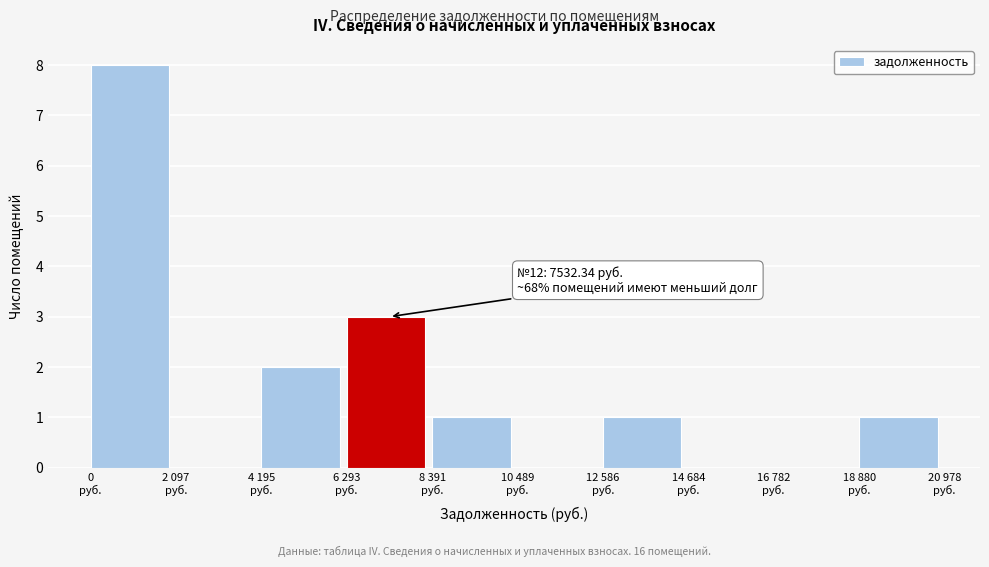

What is the maximum value shown in the chart?

8